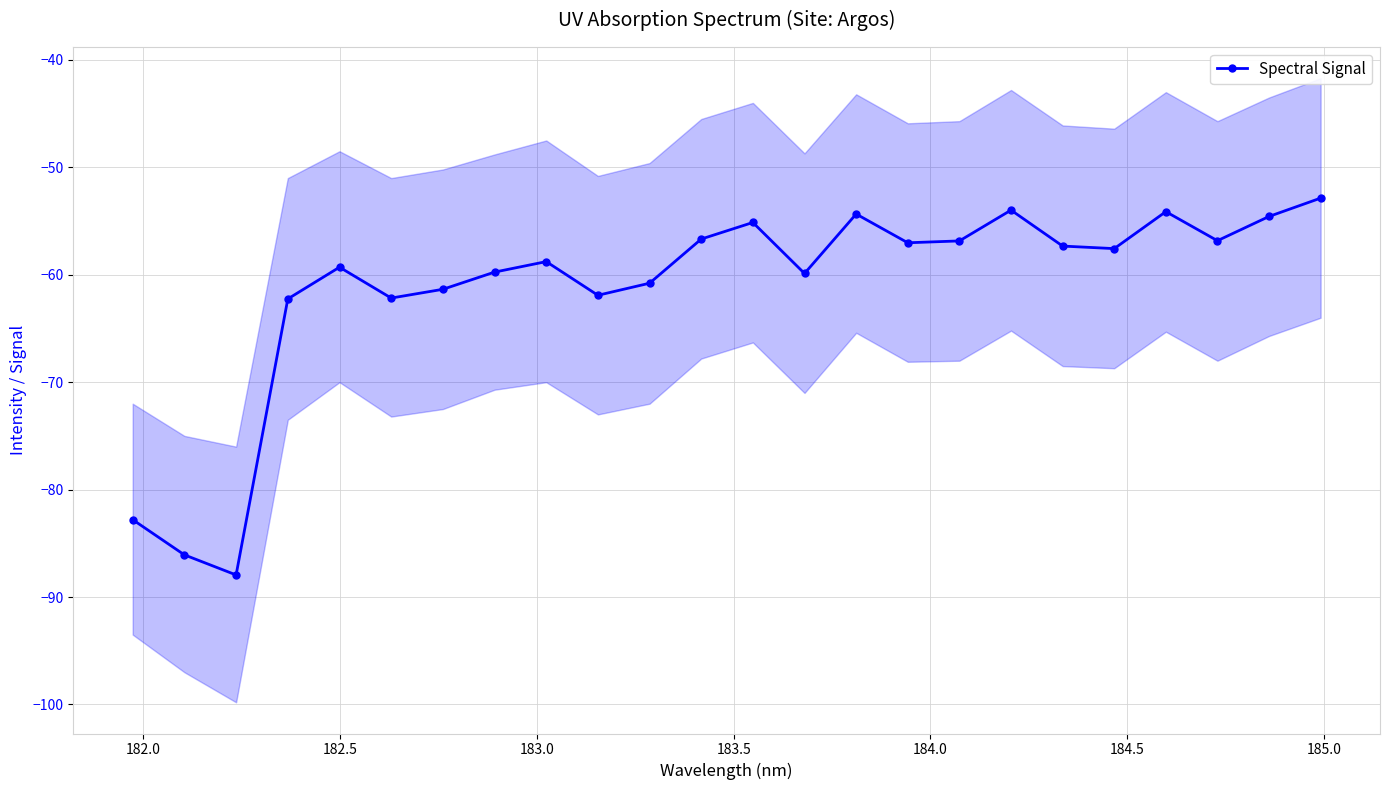

How many interior local peaks does the Spectral Signal series have?

6